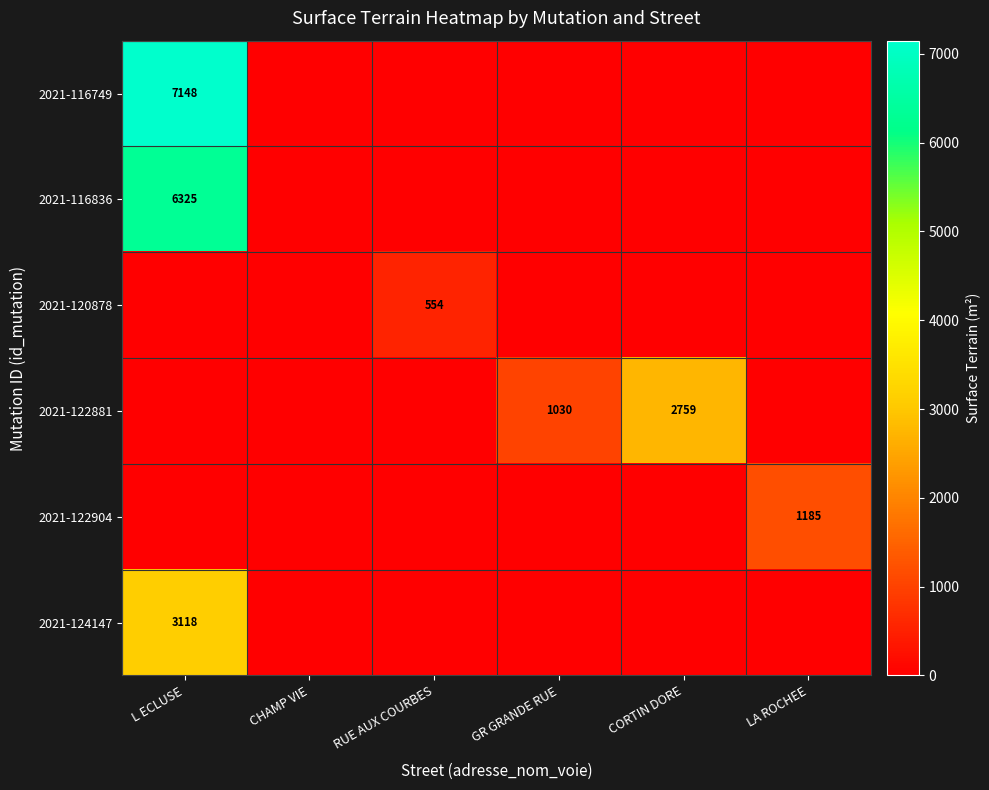

True or false: 2021-122904 has a value of 1185 at LA ROCHEE.

True